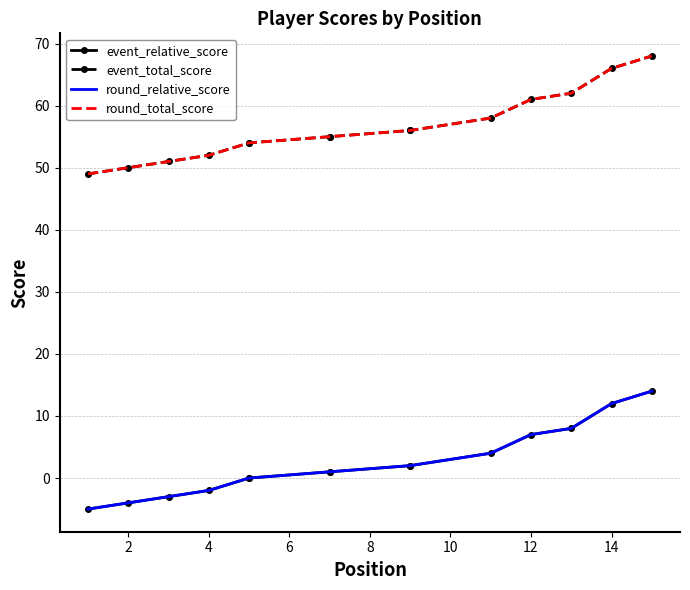

True or false: round_relative_score and round_total_score cross at least once.

False